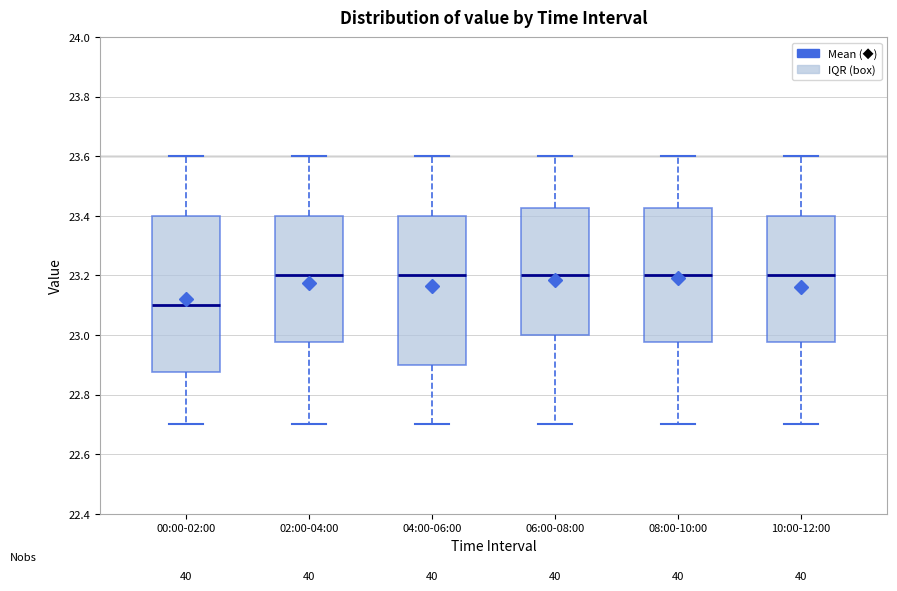

Reading left to right, read every box against the y-axis: the position of its median line, the range the box covers, and the ends of its whiskers. The values are not printed on the chart, so give them approximately, as read against the axis.

00:00-02:00: median 23.10, box 22.88 to 23.40, whiskers 22.70 to 23.60
02:00-04:00: median 23.20, box 22.98 to 23.40, whiskers 22.70 to 23.60
04:00-06:00: median 23.20, box 22.90 to 23.40, whiskers 22.70 to 23.60
06:00-08:00: median 23.20, box 23.00 to 23.42, whiskers 22.70 to 23.60
08:00-10:00: median 23.20, box 22.98 to 23.42, whiskers 22.70 to 23.60
10:00-12:00: median 23.20, box 22.98 to 23.40, whiskers 22.70 to 23.60